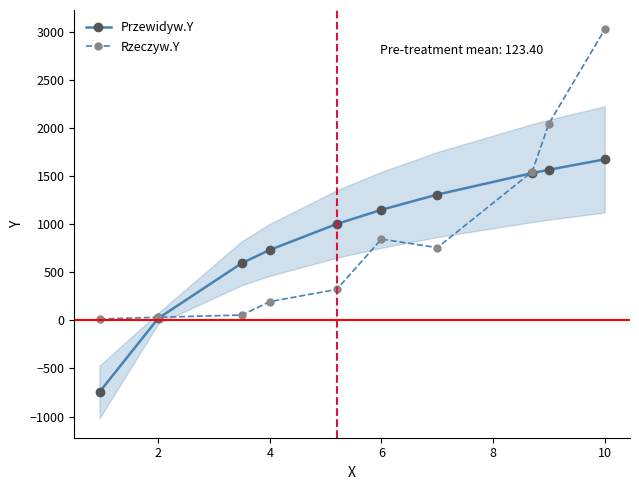

What is the difference between the Rzeczyw.Y values at 6 and 10?

2178.0